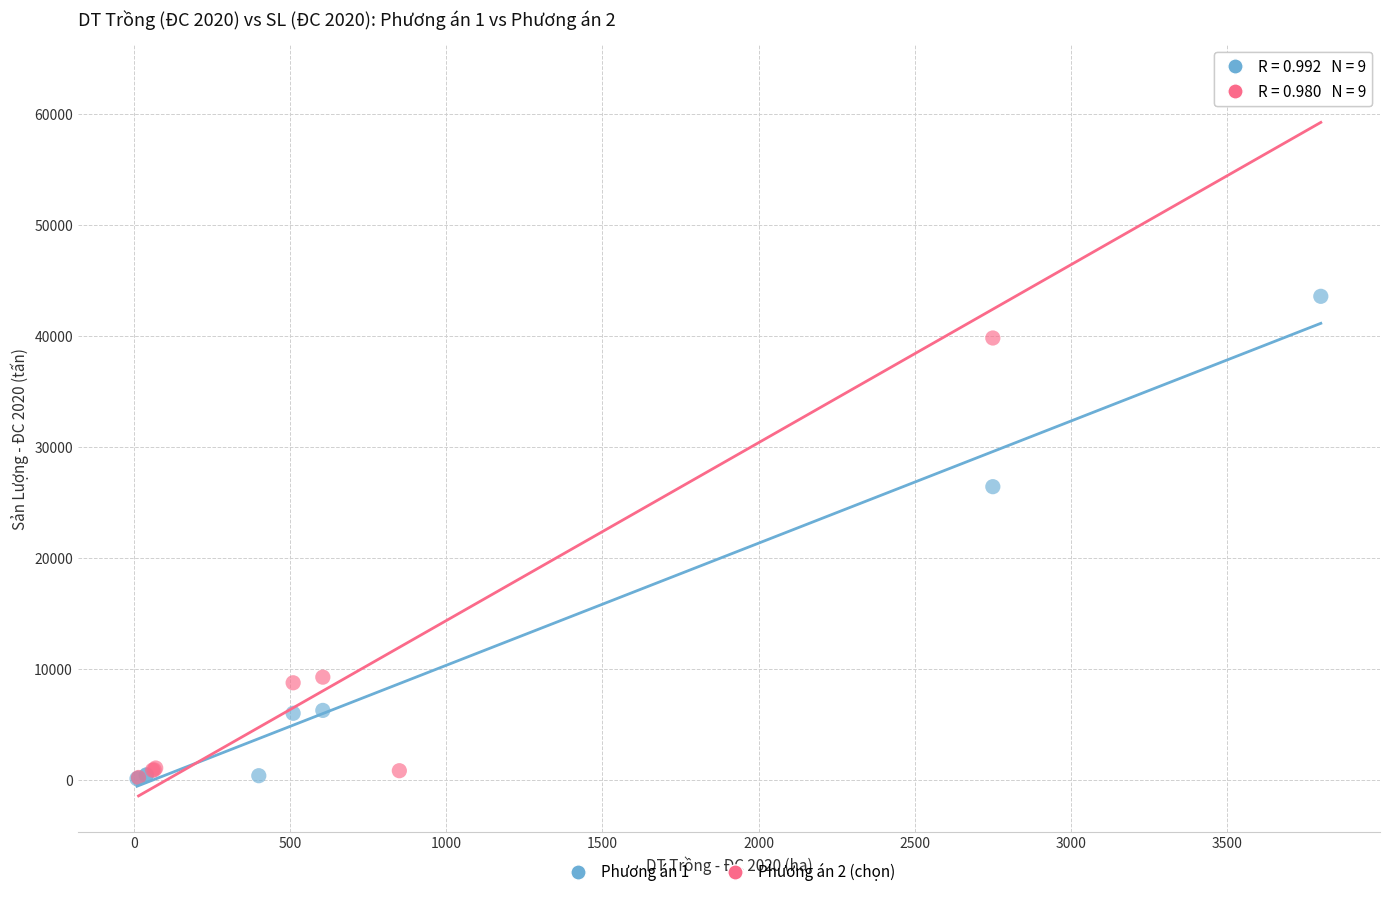

Which series has the largest Y range (max minus min)?

Phương án 2 (chọn)